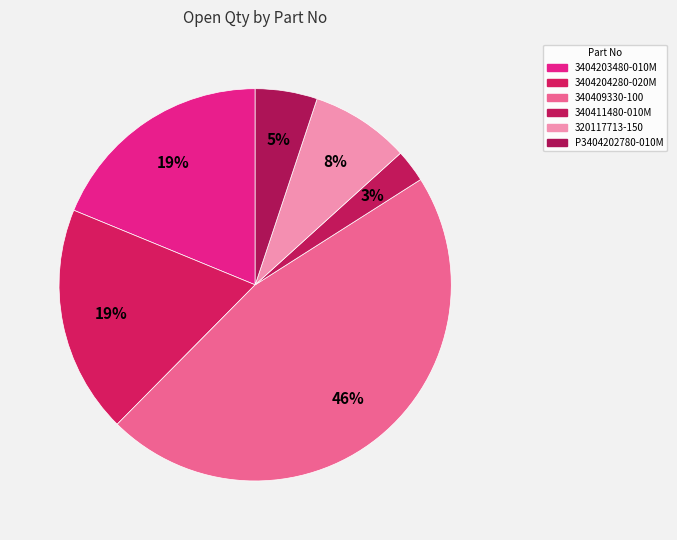

Does any single category account for the majority?

No